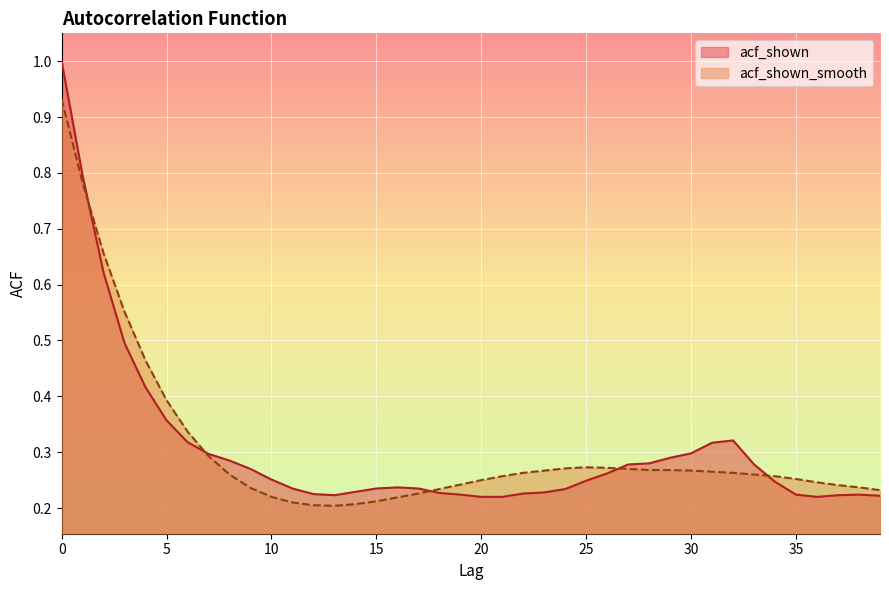

List the series in order of their overall mean, highest first.

acf_shown_smooth, acf_shown